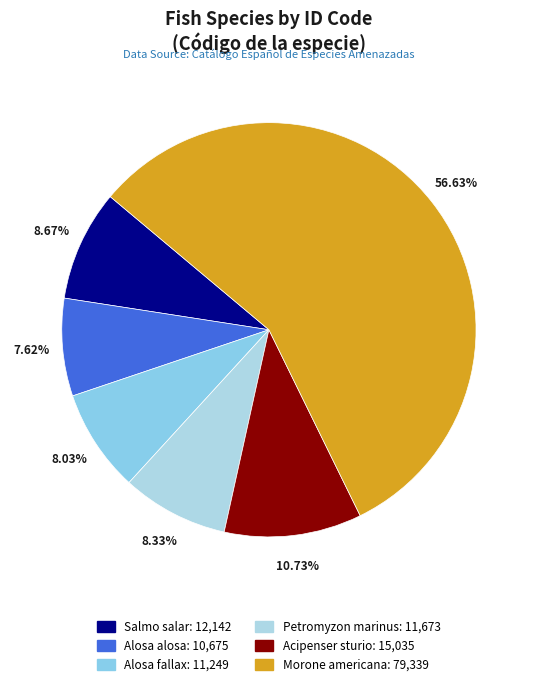

Is Salmo salar the majority of the pie?

No